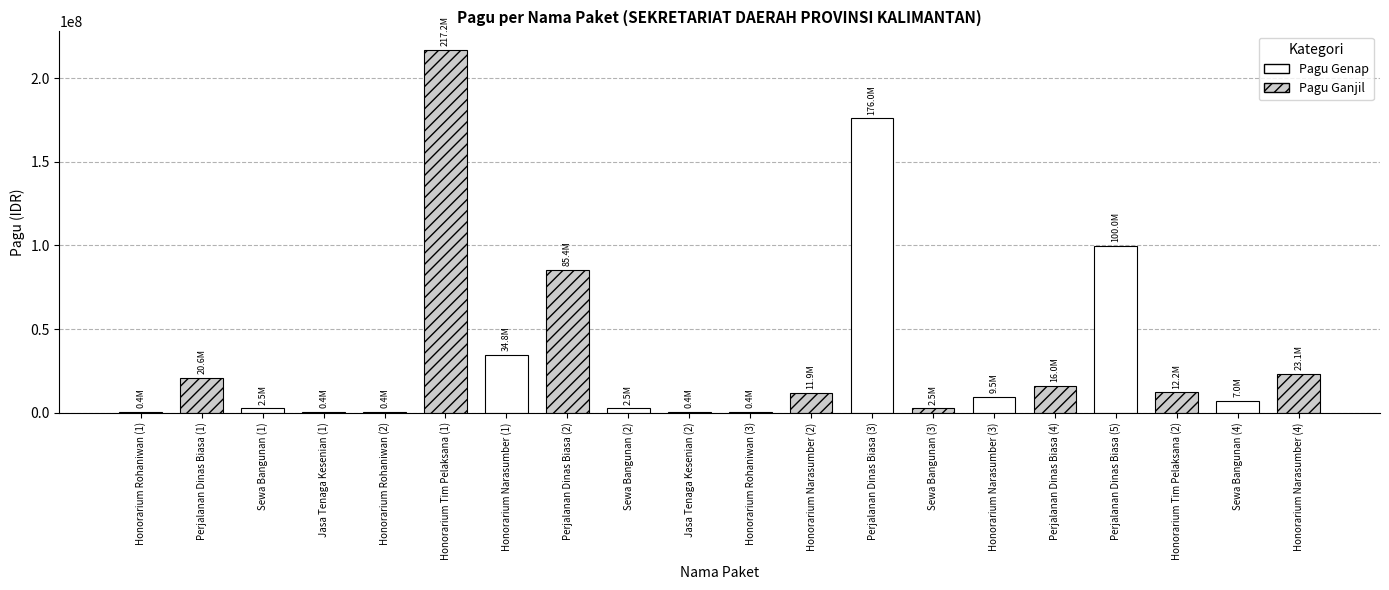

What is the minimum value shown in the chart?

400000